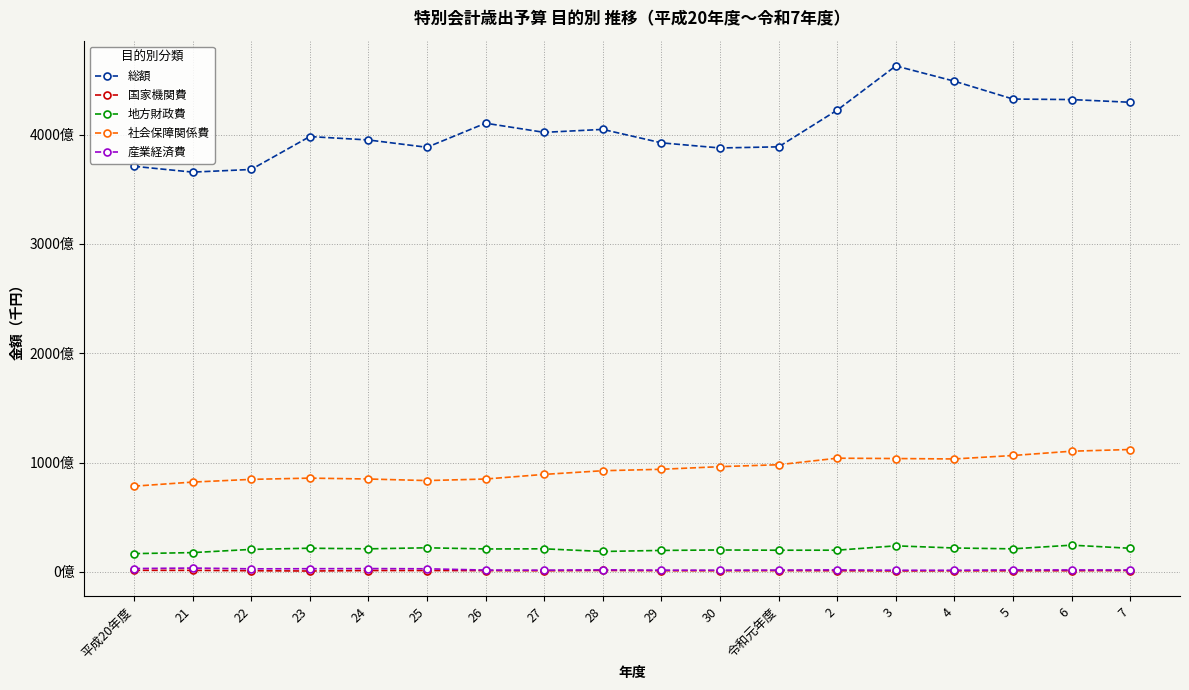

Where is the first local maximum for 総額?

23